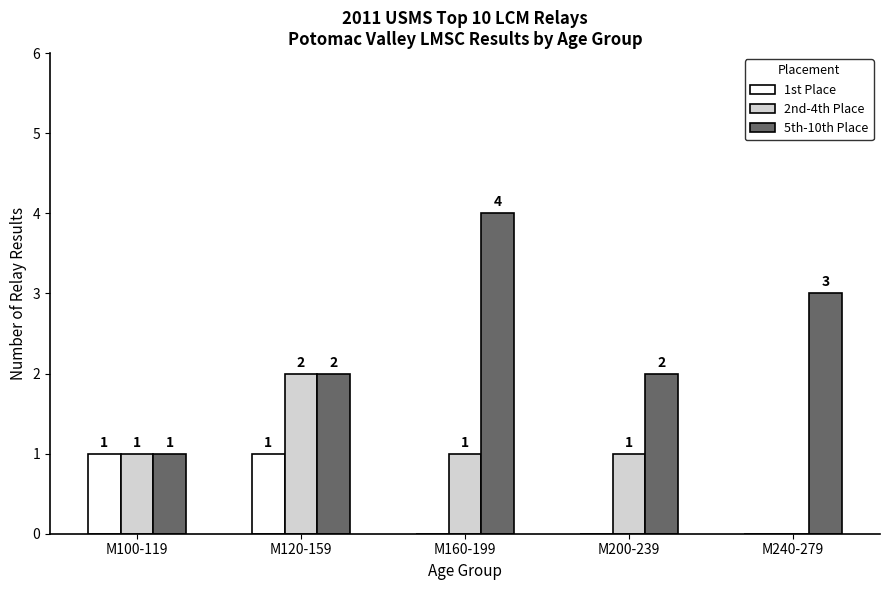

How many 2nd-4th Place values are between 1 and 2?

4